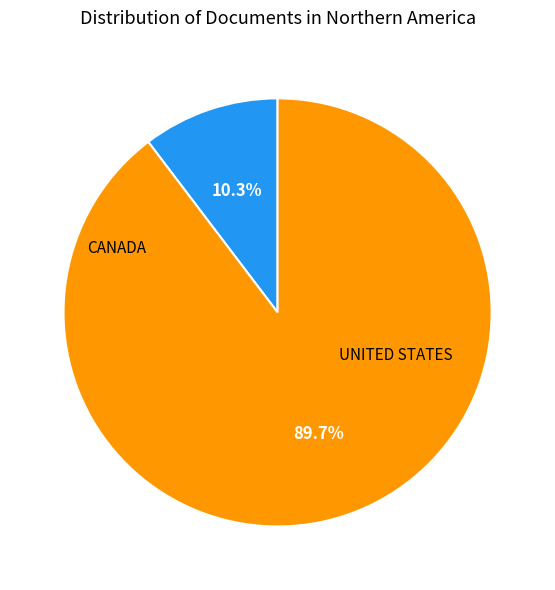

Is there any slice that represents more than half of the pie?

Yes